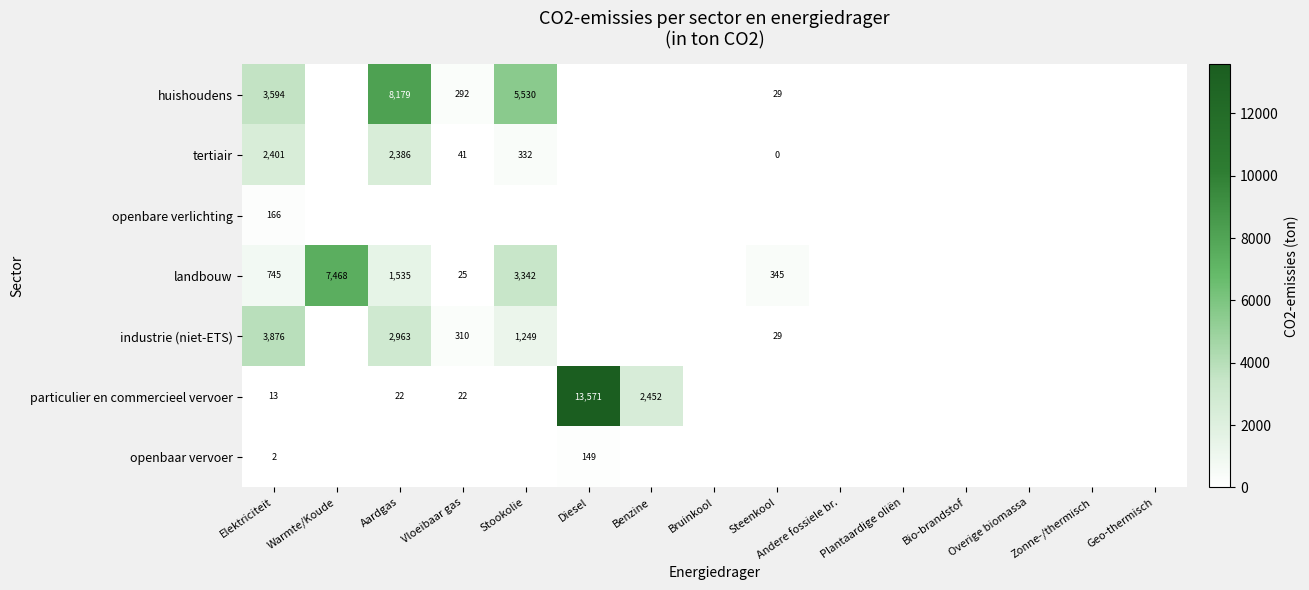

How many series are shown in this chart?

7